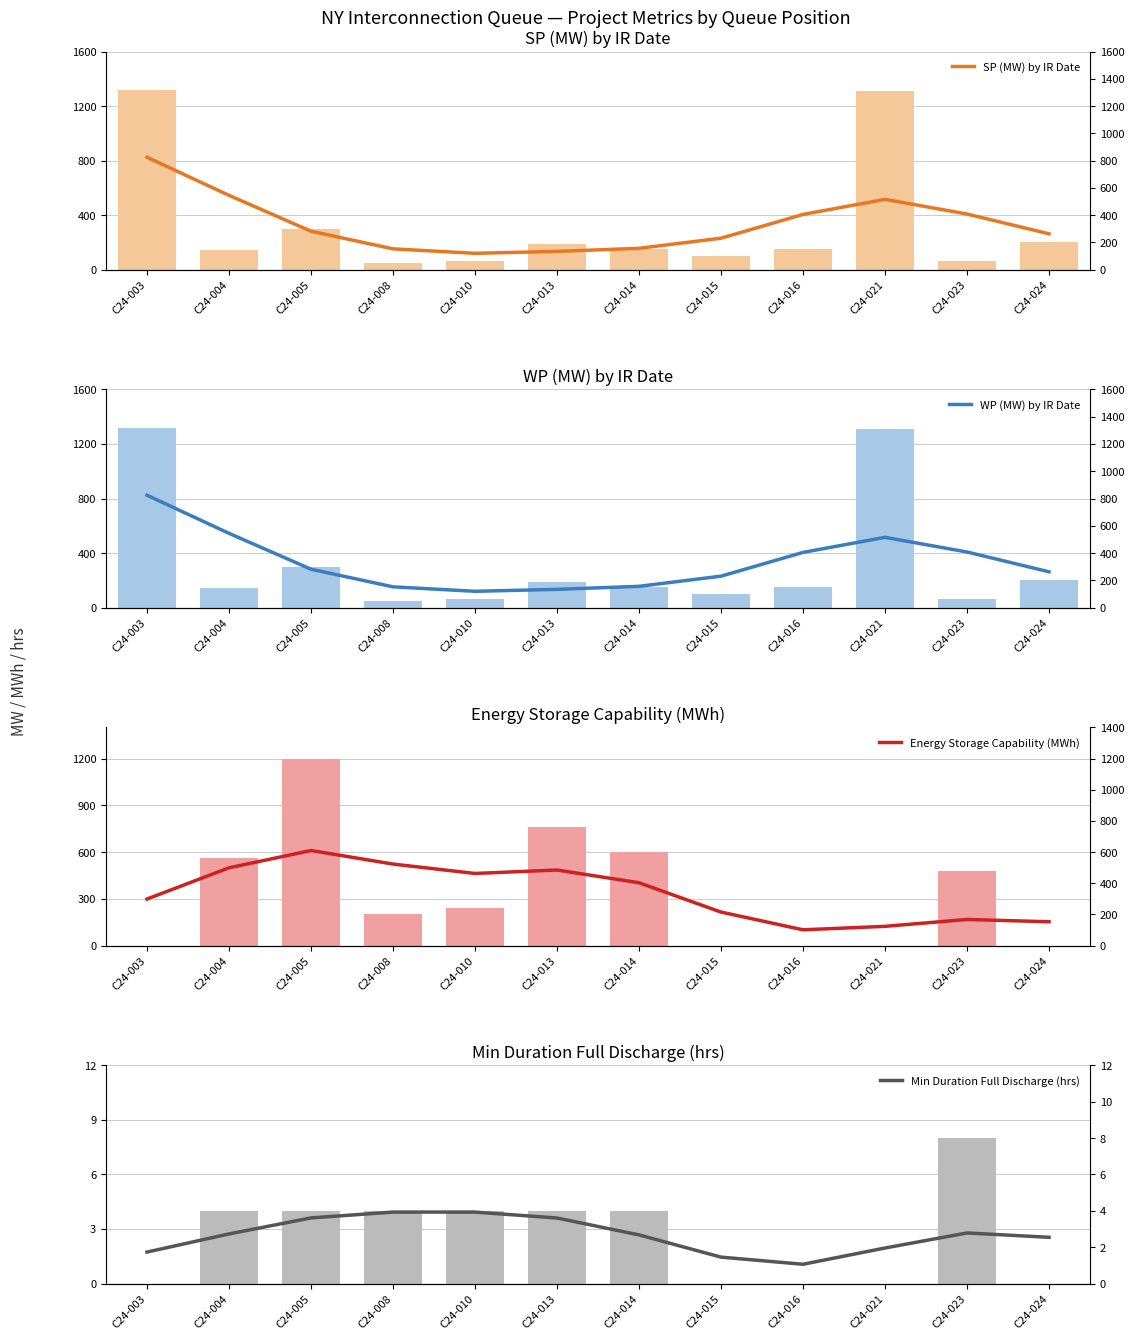

Reading left to right, what are all the values shown in this chart?

SP (MW) by IR Date: C24-003=824.1	C24-004=544.6	C24-005=281.3	C24-008=151.9	C24-010=119.2	C24-013=133.5	C24-014=155.8	C24-015=230.2	C24-016=404.5	C24-021=515.1	C24-023=407.6	C24-024=262.2
WP (MW) by IR Date: C24-003=824.1	C24-004=544.6	C24-005=281.3	C24-008=151.9	C24-010=119.2	C24-013=133.5	C24-014=155.8	C24-015=230.2	C24-016=404.5	C24-021=515.1	C24-023=407.6	C24-024=262.2
Energy Storage Capability (MWh): C24-003=298.5	C24-004=498.9	C24-005=610.0	C24-008=523.0	C24-010=462.7	C24-013=484.9	C24-014=403.0	C24-015=214.8	C24-016=101.0	C24-021=123.1	C24-023=167.4	C24-024=152.6
Min Duration Full Discharge (hrs): C24-003=1.7	C24-004=2.7	C24-005=3.6	C24-008=3.9	C24-010=3.9	C24-013=3.6	C24-014=2.7	C24-015=1.5	C24-016=1.1	C24-021=2.0	C24-023=2.8	C24-024=2.5